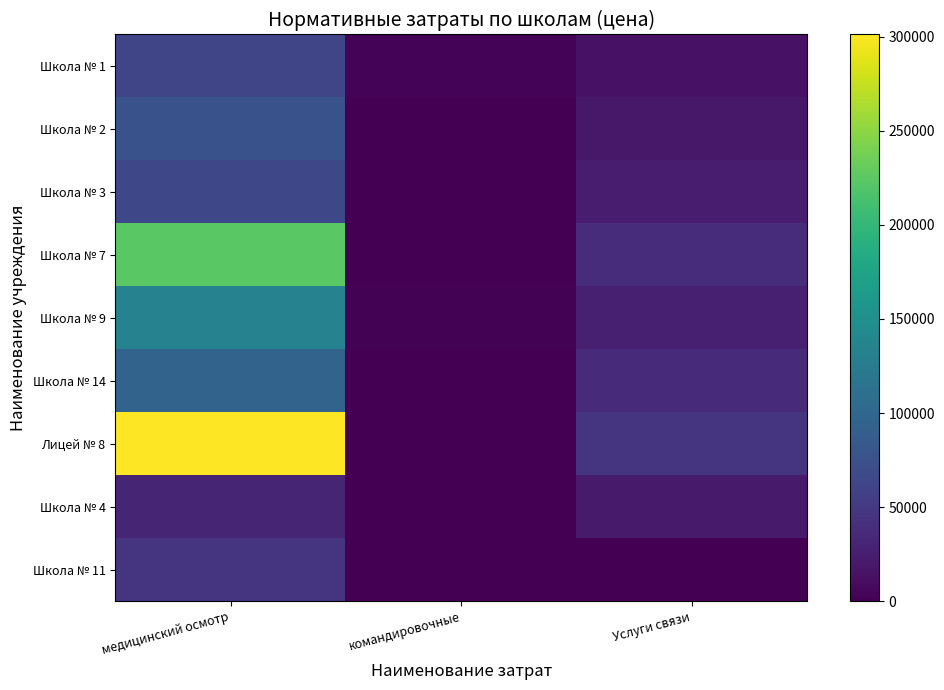

What is the total value across all series at медицинский осмотр?

1035414.7